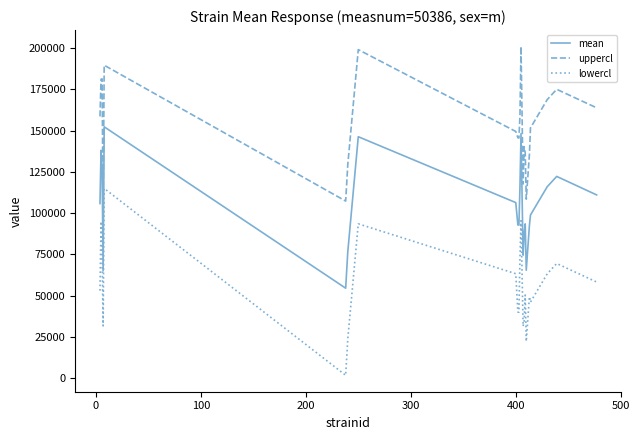

Does the chart have visible grid lines?

No